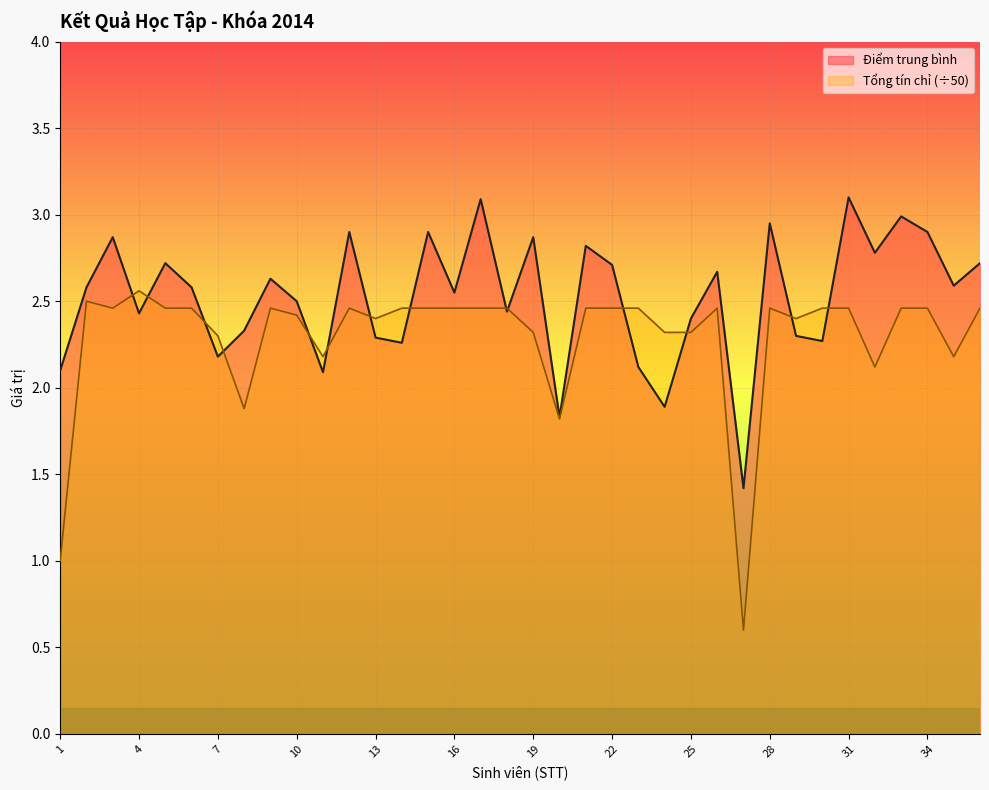

Rank the series at 2 from lowest to highest value.

Tổng số tín chỉ, Điểm trung bình